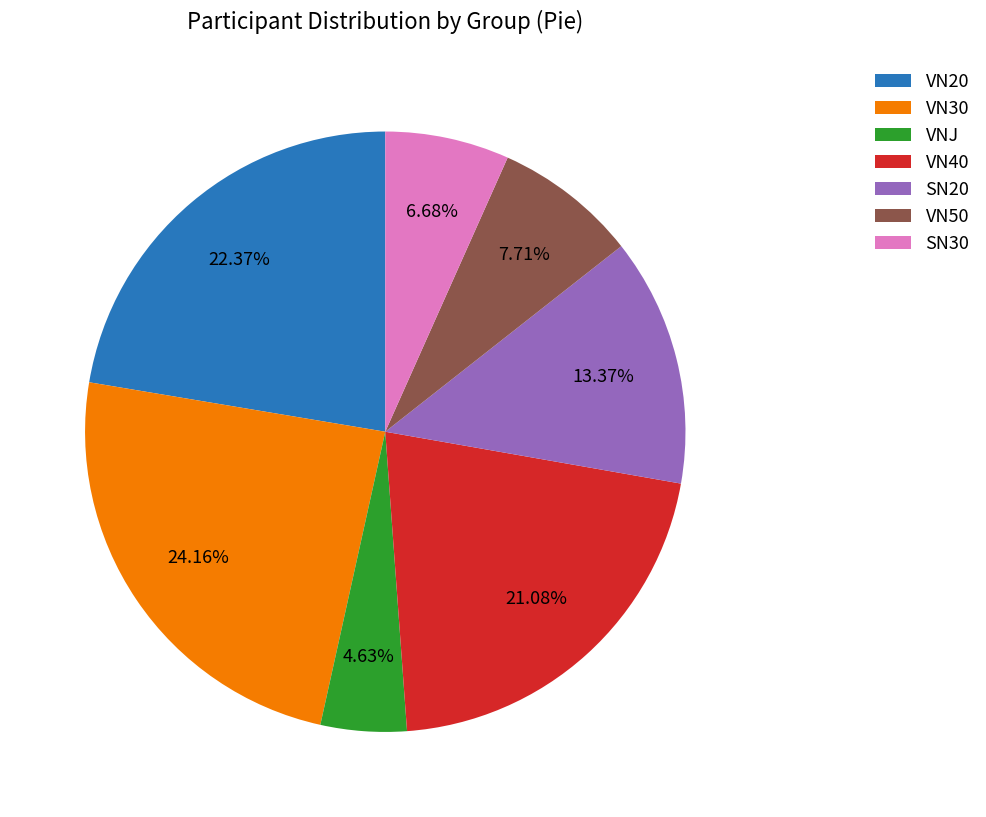

Rank the categories by value from lowest to highest.

VNJ, SN30, VN50, SN20, VN40, VN20, VN30